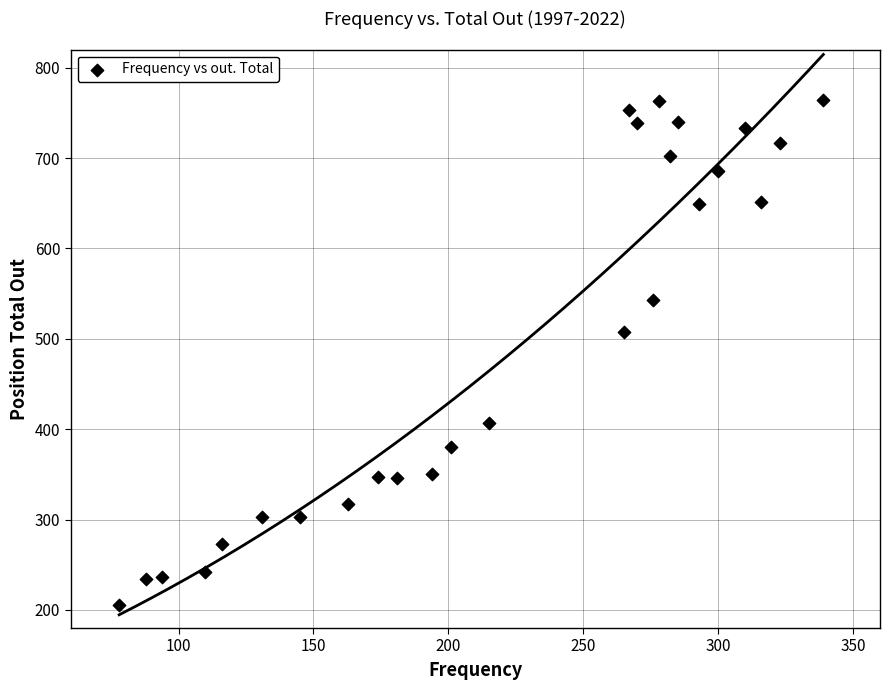

What is the range of Y values (max minus min)?

558